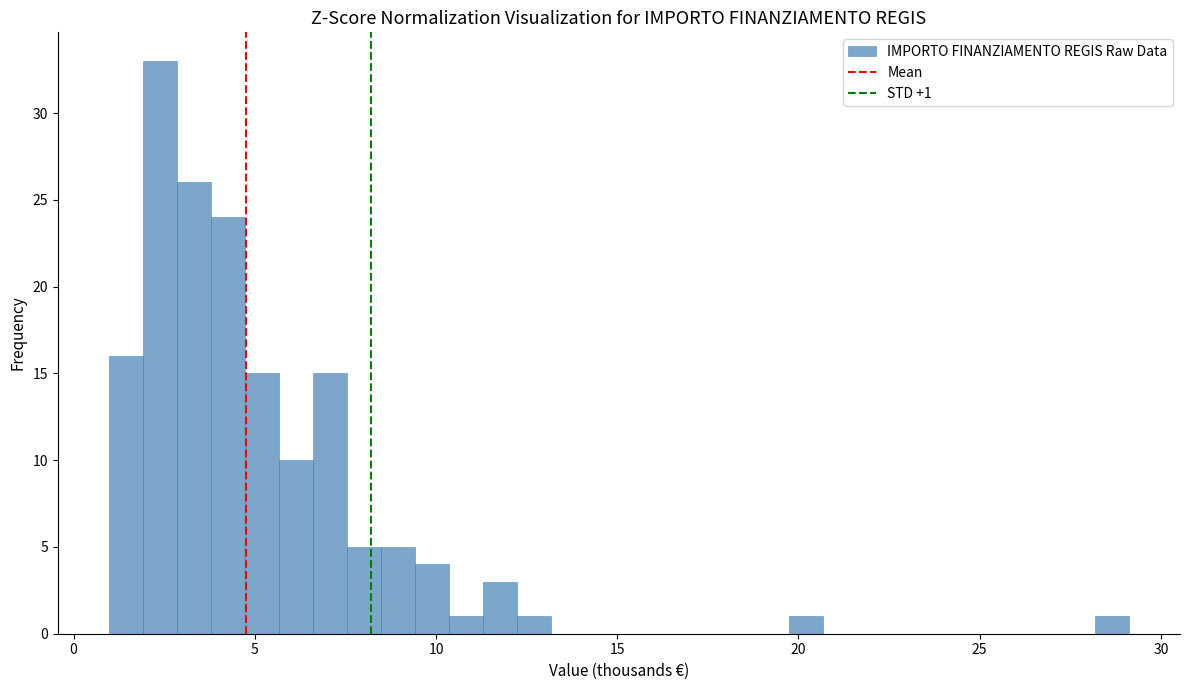

Read against the x-axis, roughly where is the centre of the tallest bar?

2.5